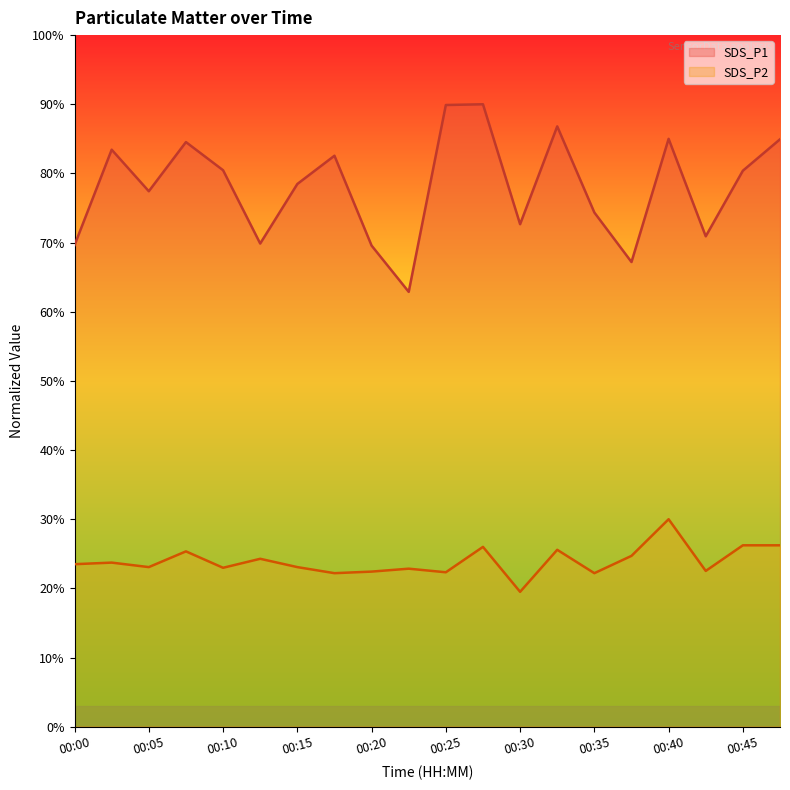

How many lines are shown in the chart?

2